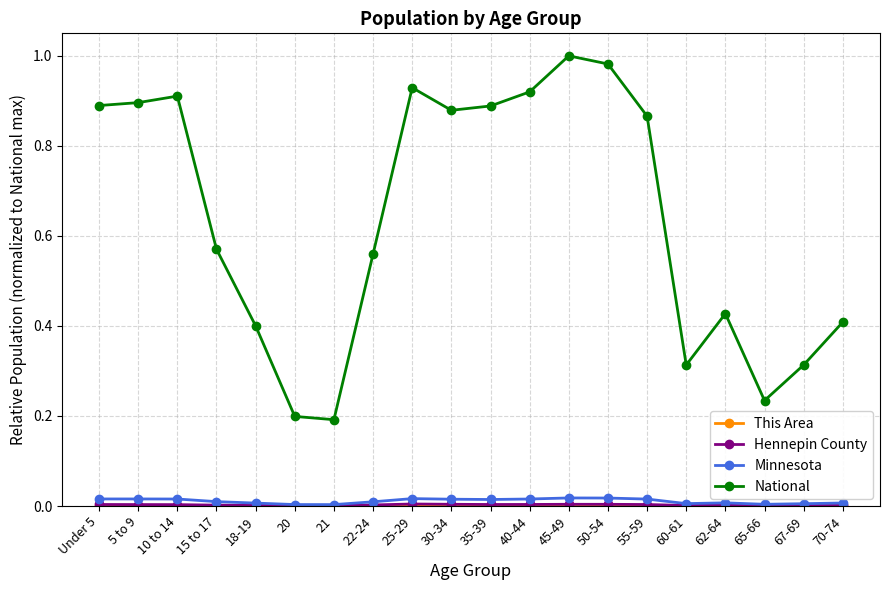

Which series has the widest spread of values?

National